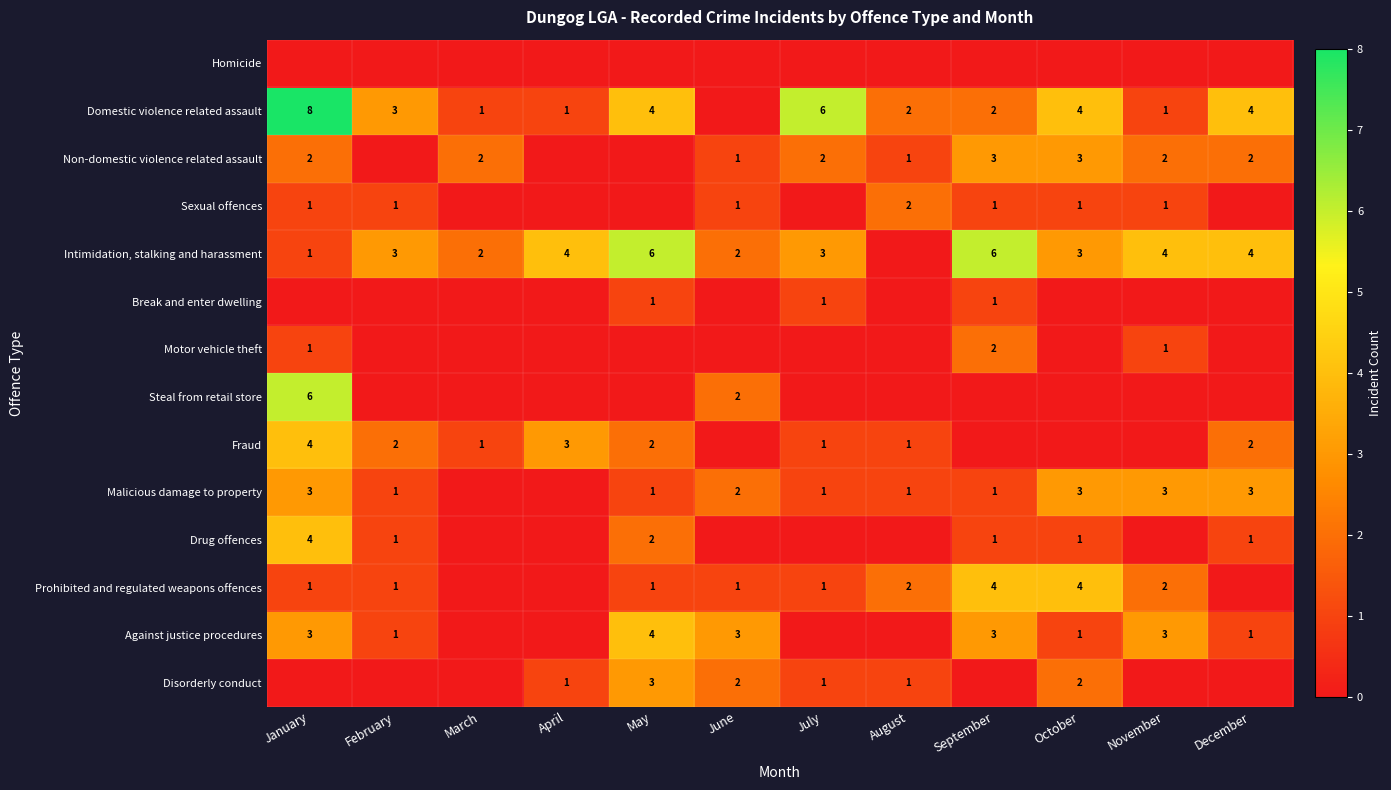

At which category is the sum across all series the highest?

January